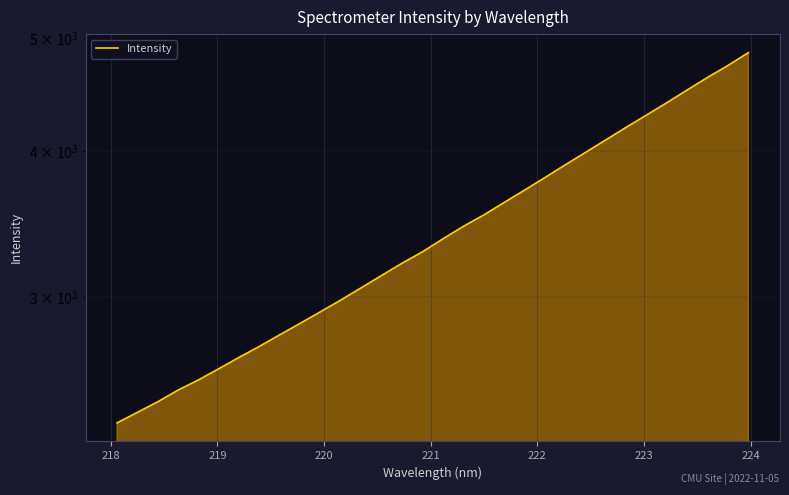

How many data points are less than 3367?

16